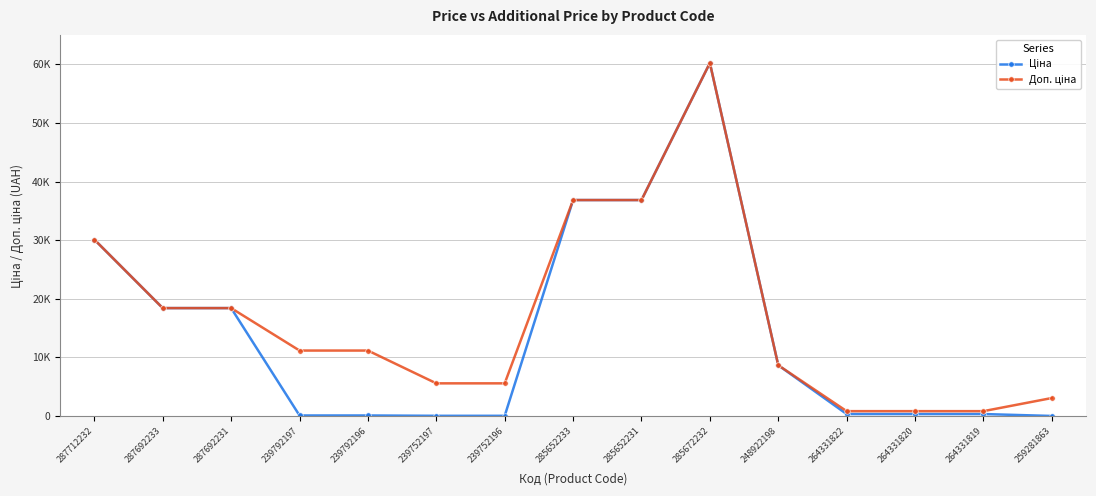

Does the chart have visible grid lines?

Yes